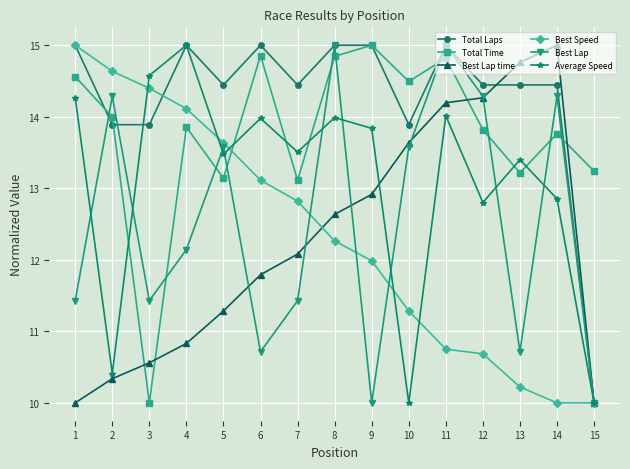

Is the value of Best Lap time at 1 greater than the value of Best Speed at 12?

No